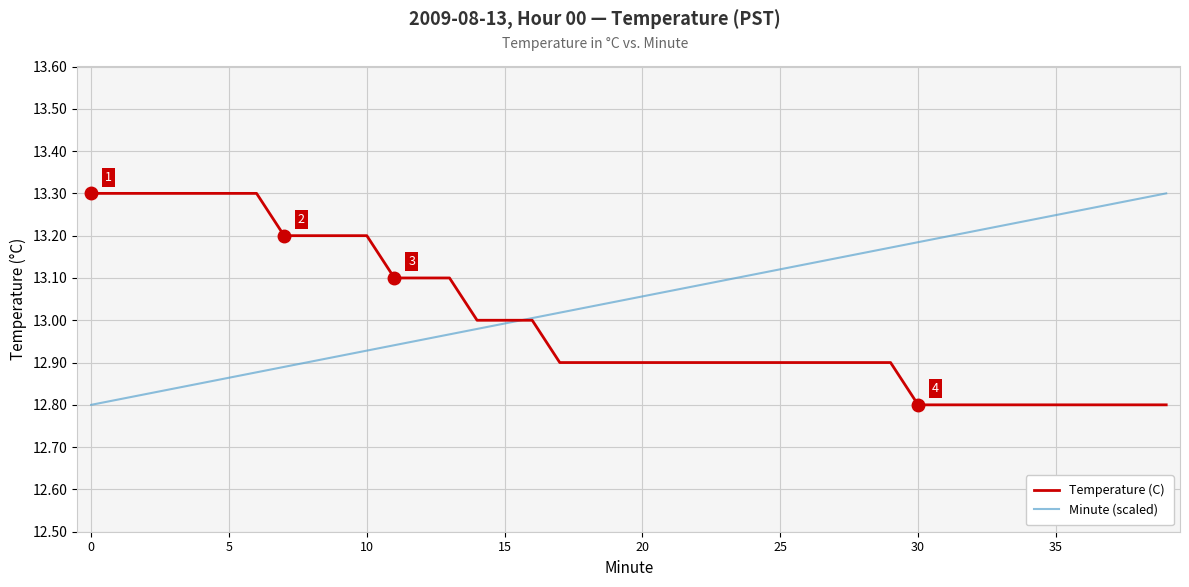

Which series has the largest total across all categories?

Minute (scaled)